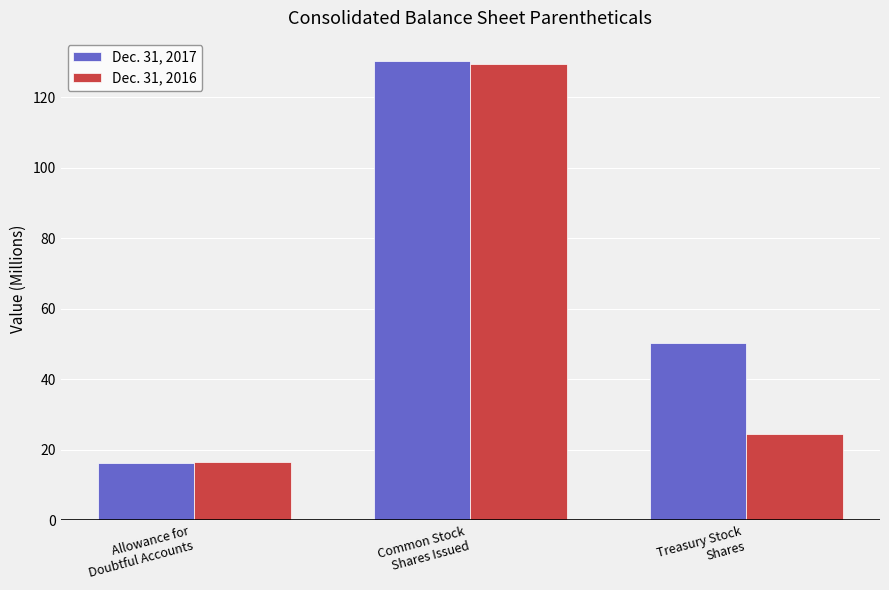

The value of Dec. 31, 2017 at Allowance for
Doubtful Accounts is 23.3. True or false?

False